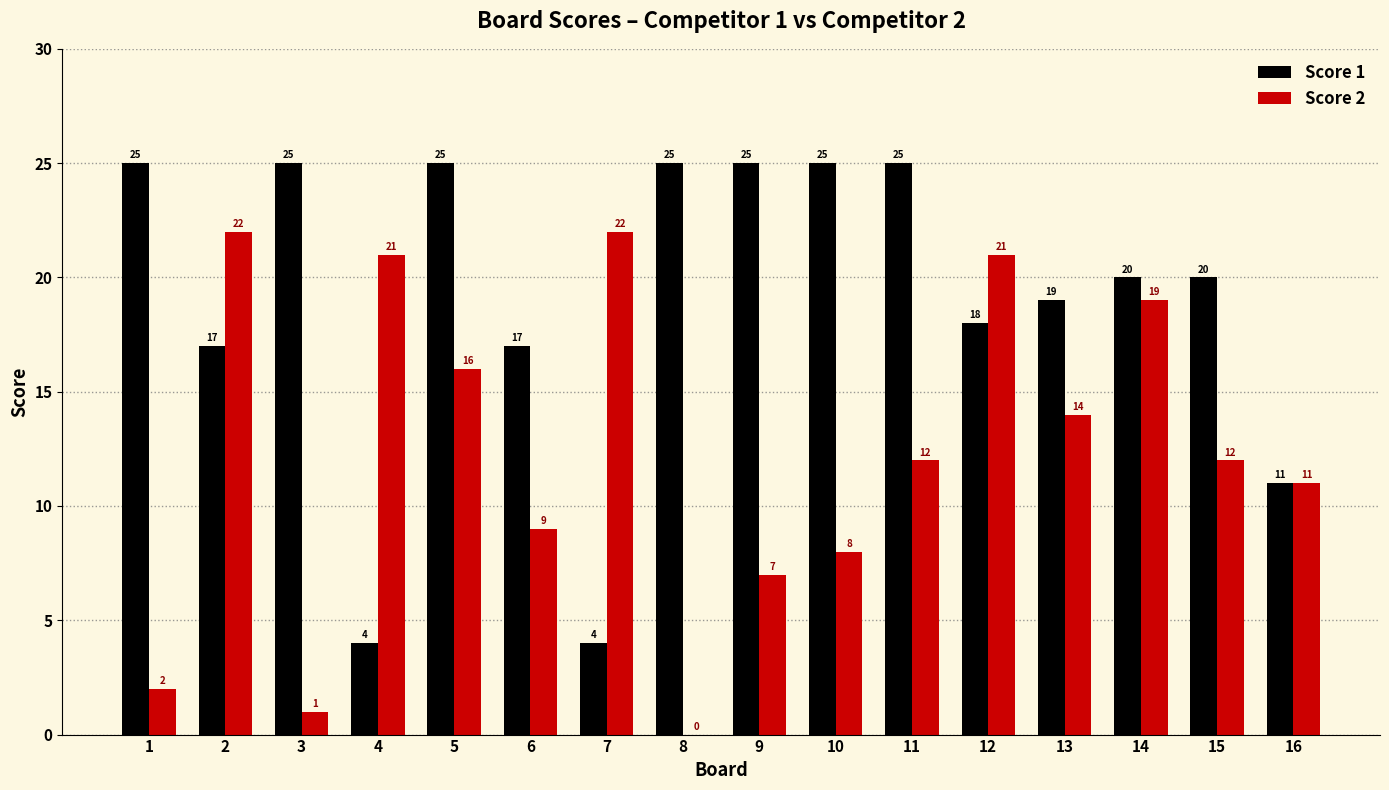

What is the sum of all Score 2 values?

197